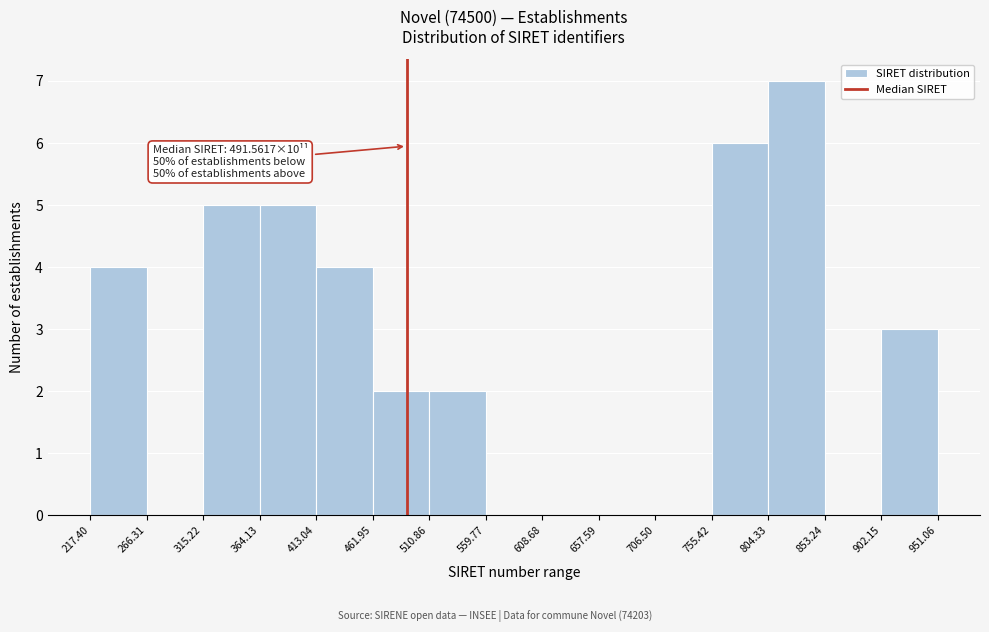

Reading right to left, transcribe all the data shown in this chart.

902.15=3	853.24=0	804.33=7	755.42=6	706.50=0	657.59=0	608.68=0	559.77=0	510.86=2	461.95=2	413.04=4	364.13=5	315.22=5	266.31=0	217.40=4